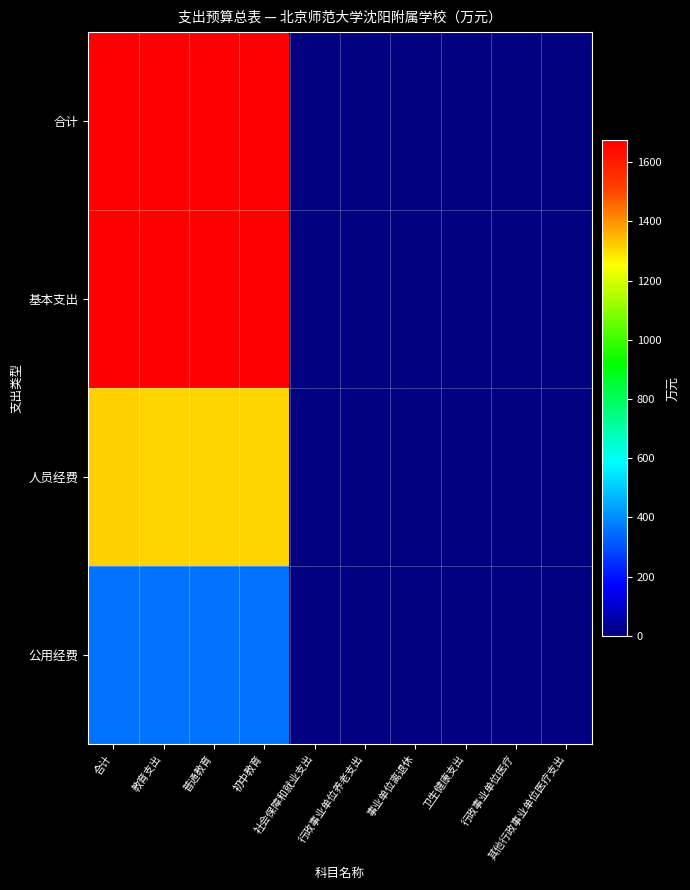

At which category is the sum across all series the highest?

合计